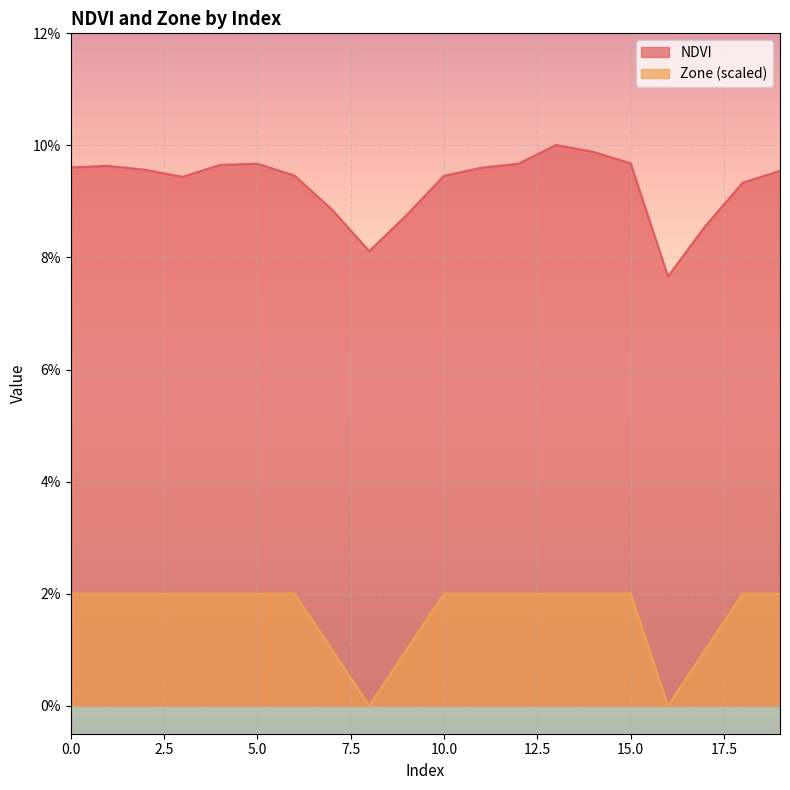

Which series has the widest spread of values?

NDVI